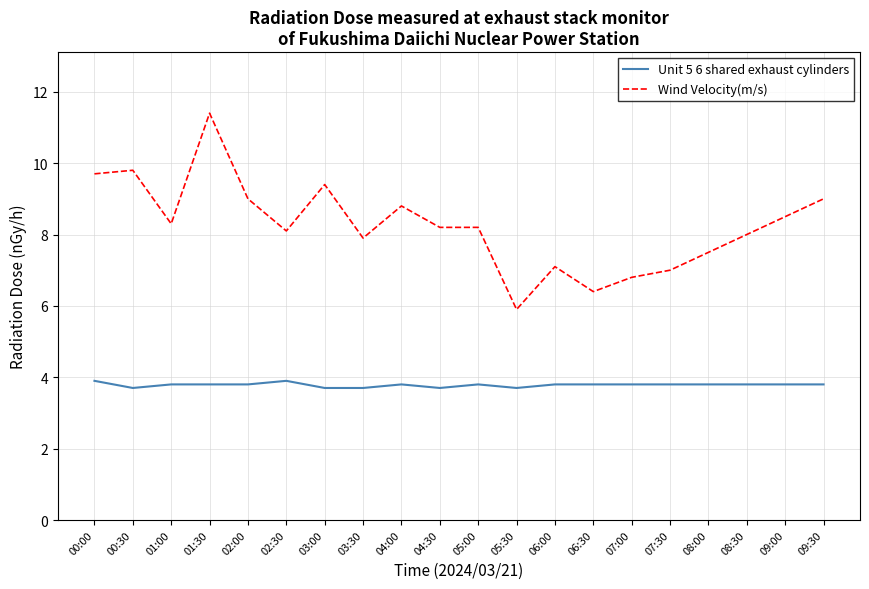

What is the difference between the maximum and minimum values in the Wind Velocity(m/s) series?

5.5